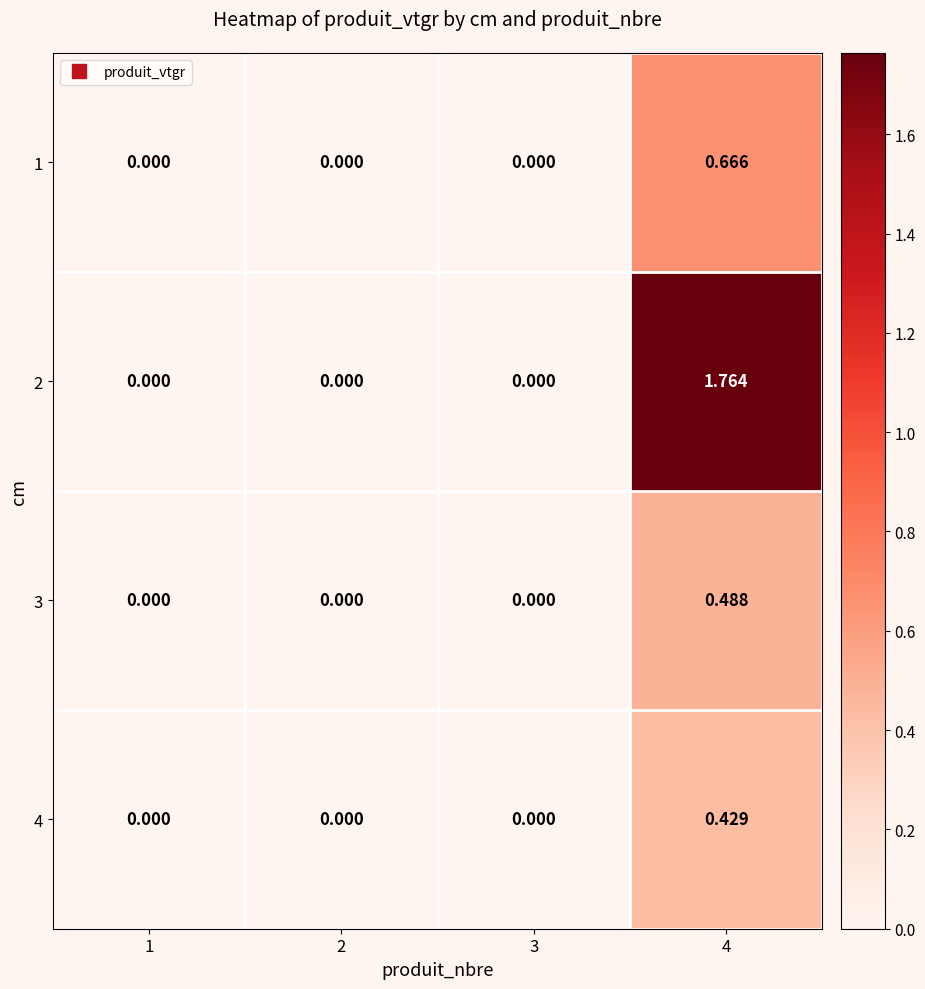

Is the value of 3 at 4 greater than the value of 4 at 2?

Yes